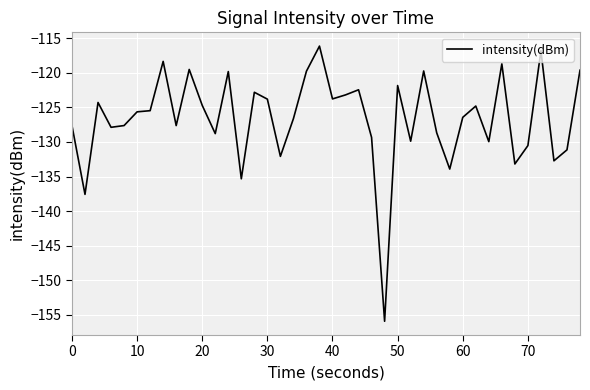

What is the smallest value displayed?

-155.9